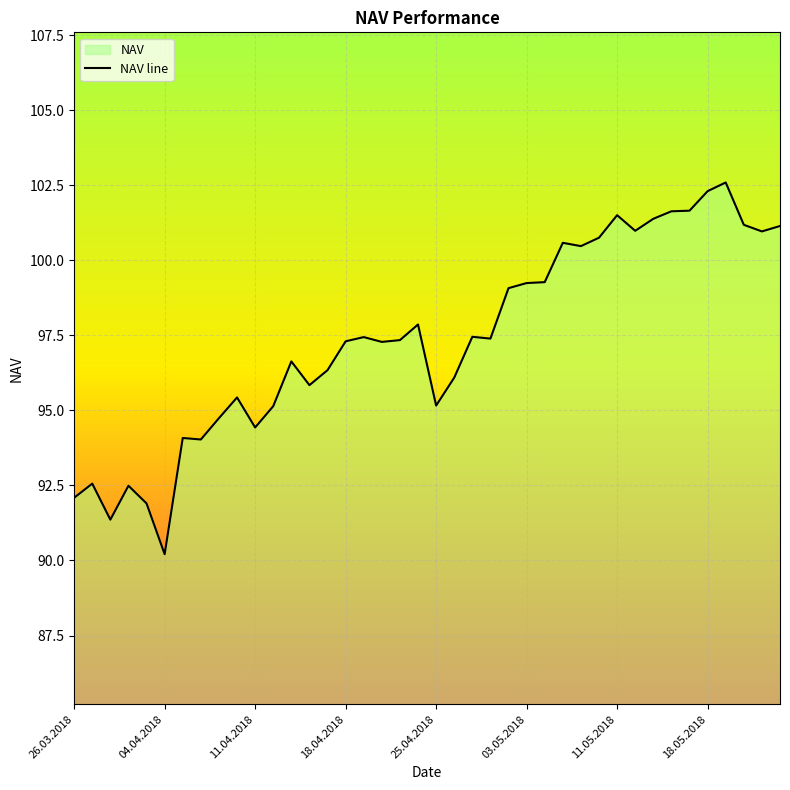

What is the sum of all values?

3895.3